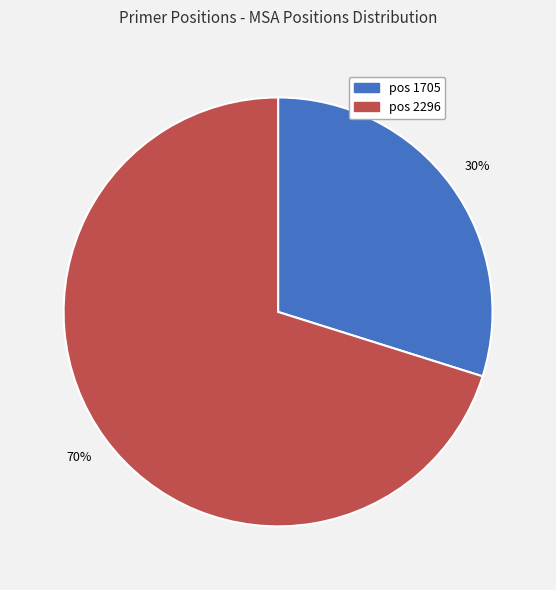

Which has a higher value, pos 2296 or pos 1705?

pos 2296